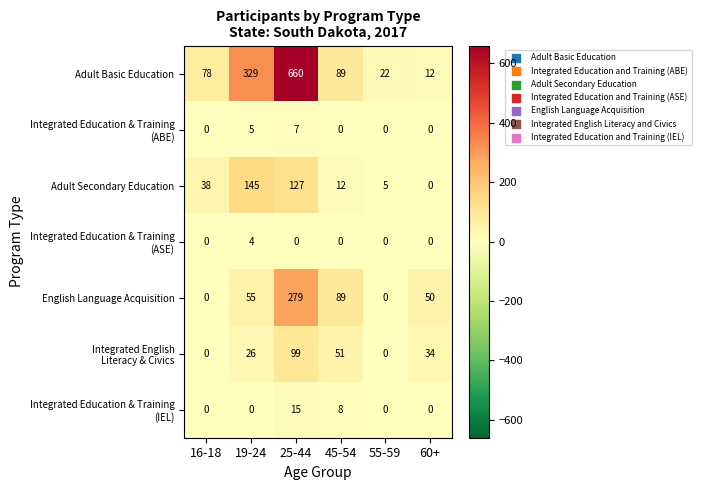

The value of English Language Acquisition at 55-59 is 0. True or false?

True